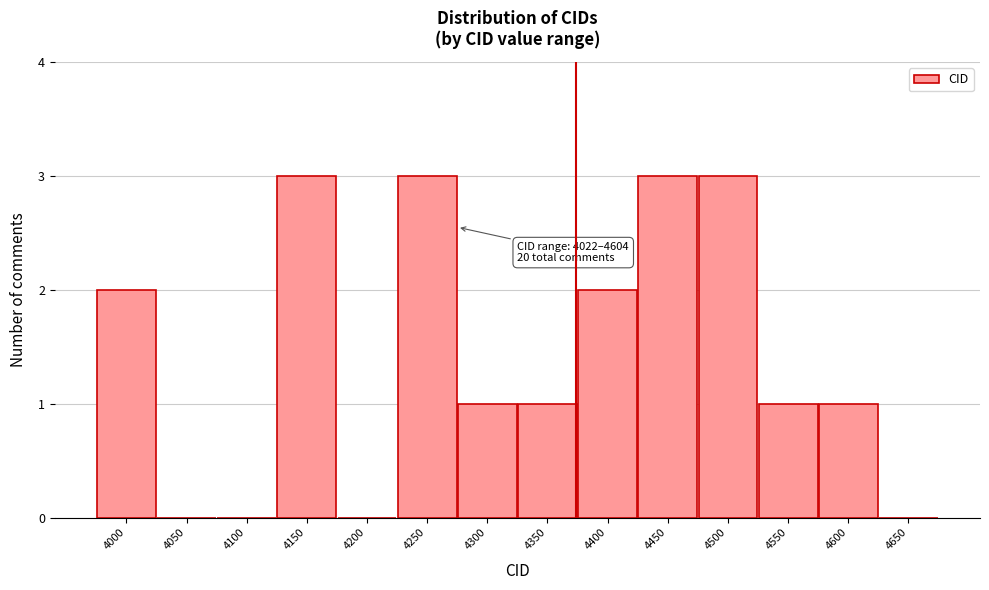

Reading left to right, transcribe all the data shown in this chart.

4000=2	4050=0	4100=0	4150=3	4200=0	4250=3	4300=1	4350=1	4400=2	4450=3	4500=3	4550=1	4600=1	4650=0